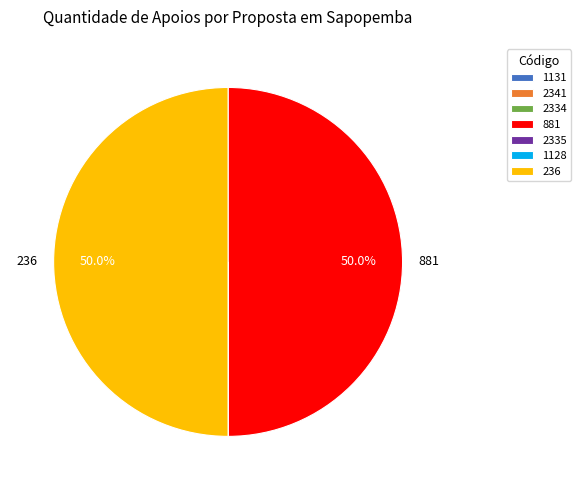

The 2335 slice represents 13% of the pie. True or false?

False